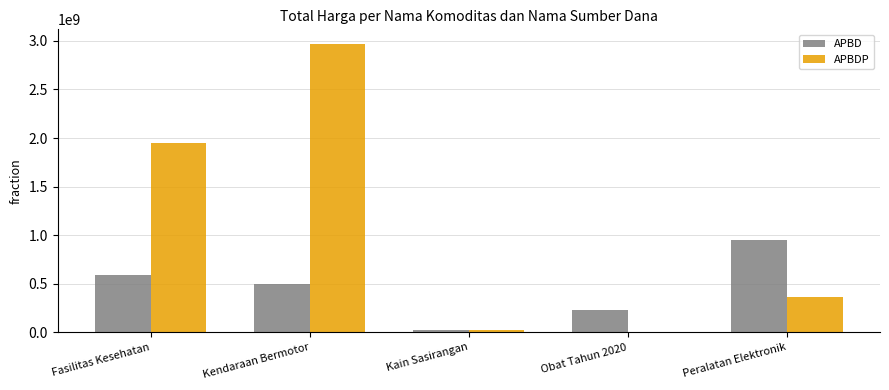

Is it true that APBD equals 18900000 at Kain Sasirangan?

True